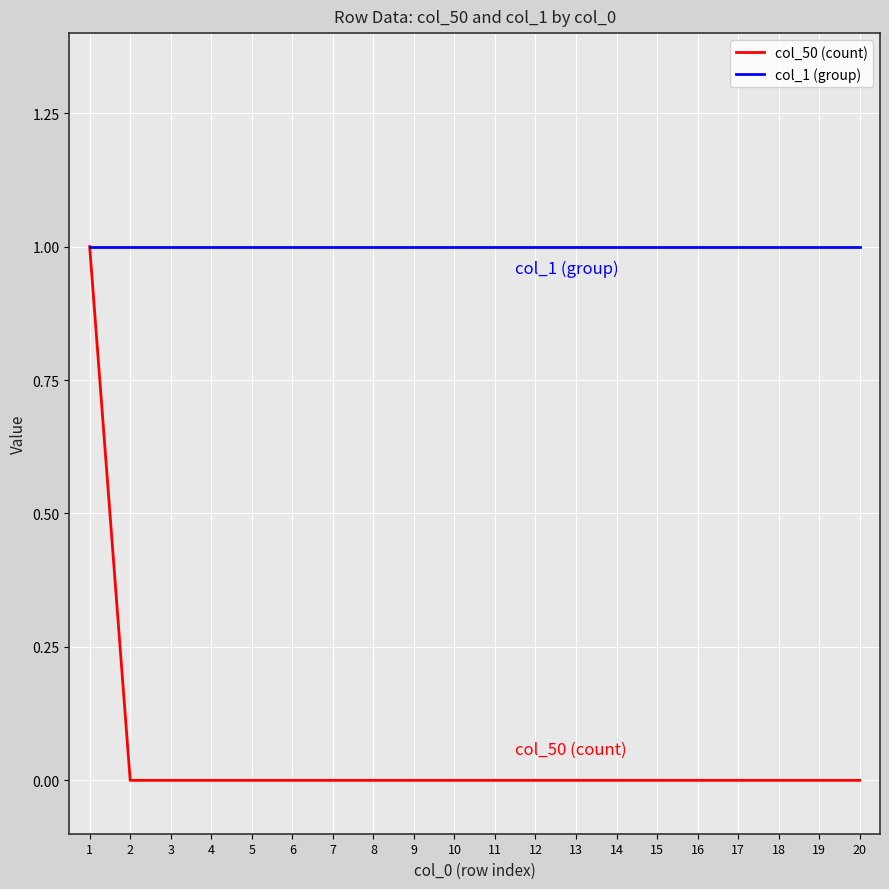

Rank the series at 2 from lowest to highest value.

col_50 (count), col_1 (group)